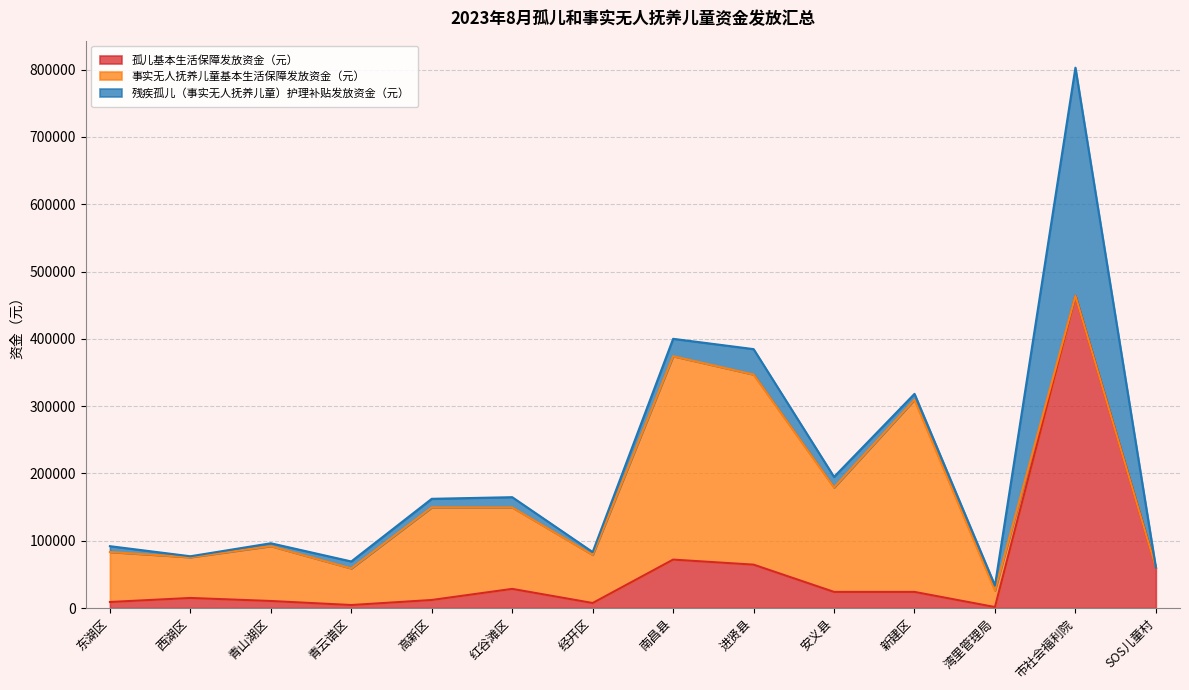

What is the spread (max minus min) of values at 经开区?

67215